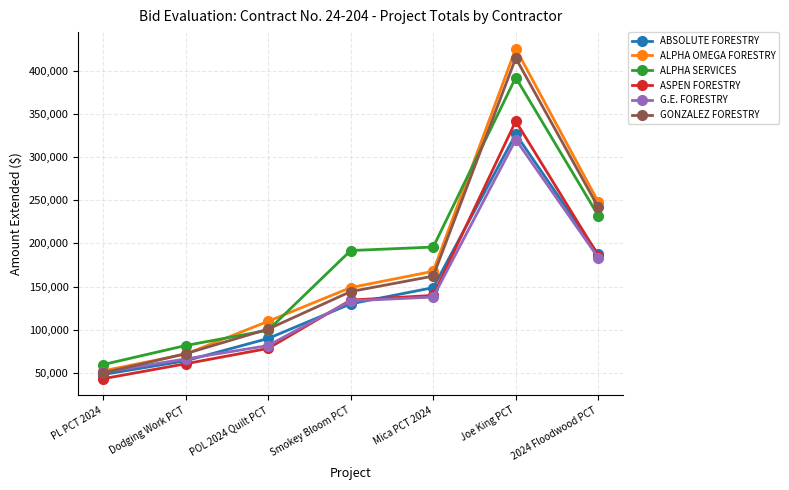

Reading left to right, what are all the values shown in this chart?

ABSOLUTE FORESTRY: 47928	63840	89710	129890	148718	326801	187146
ALPHA OMEGA FORESTRY: 52166	71607	109650	148723	167664	425893	247982
ALPHA SERVICES: 59448	81537	99311	191713	195758	392377	232167
ASPEN FORESTRY: 43036	60375	78205	134245	139715	341664	185814
G.E. FORESTRY: 50658	65985	81517	133363	137768	320396	183343
GONZALEZ FORESTRY: 49778	72078	100609	144147	162040	414970	241835